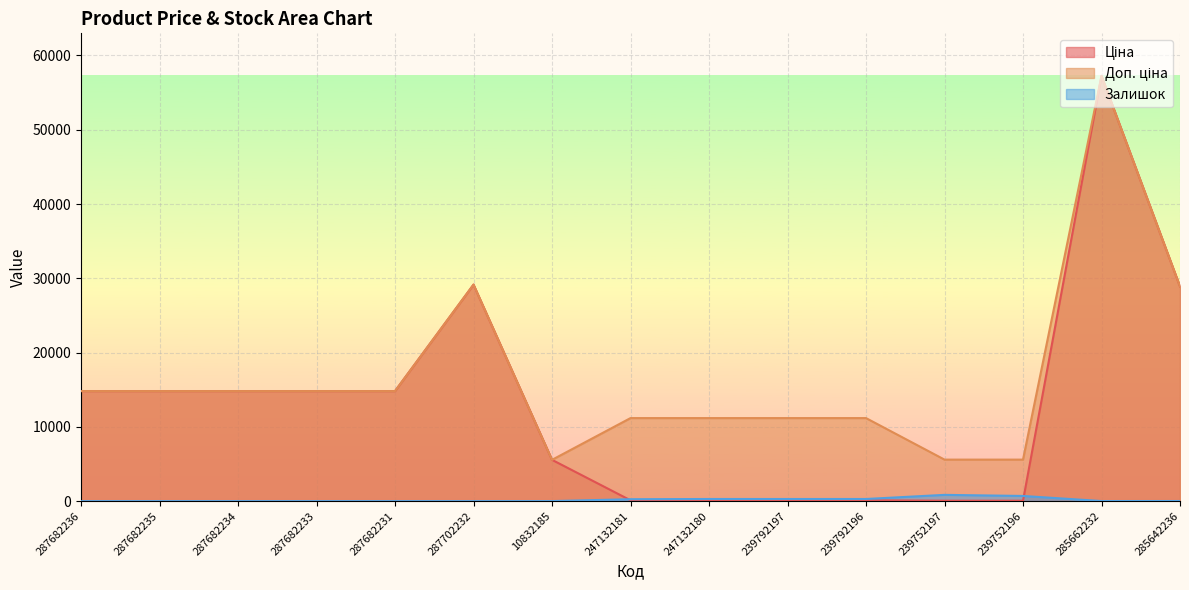

Where is Доп. ціна nearest to the value 31409?

287702232